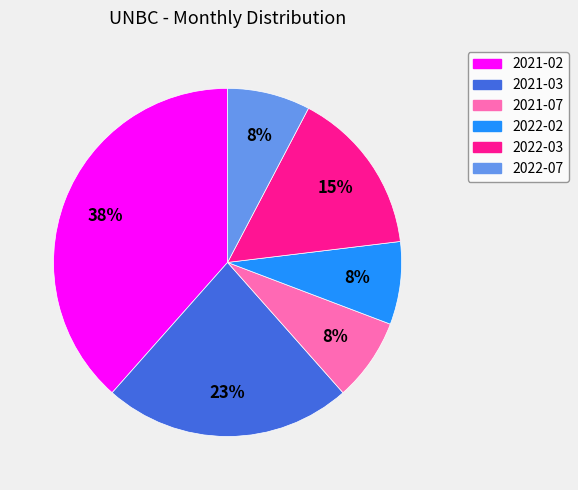

What percentage is the 2021-07 slice, to the nearest percent?

8%